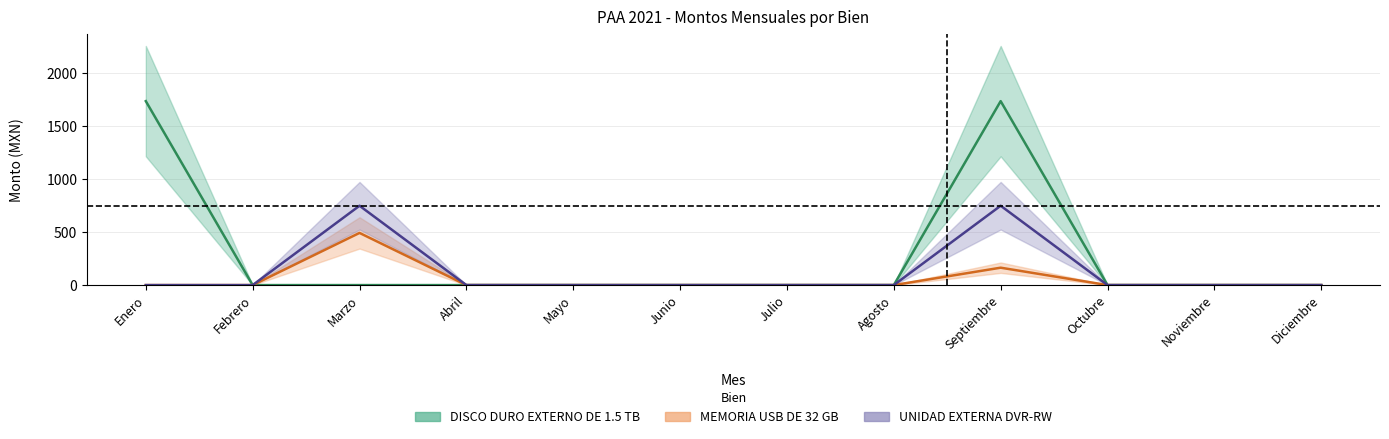

Which category has the lowest value in the UNIDAD EXTERNA DVR-RW series?

Enero